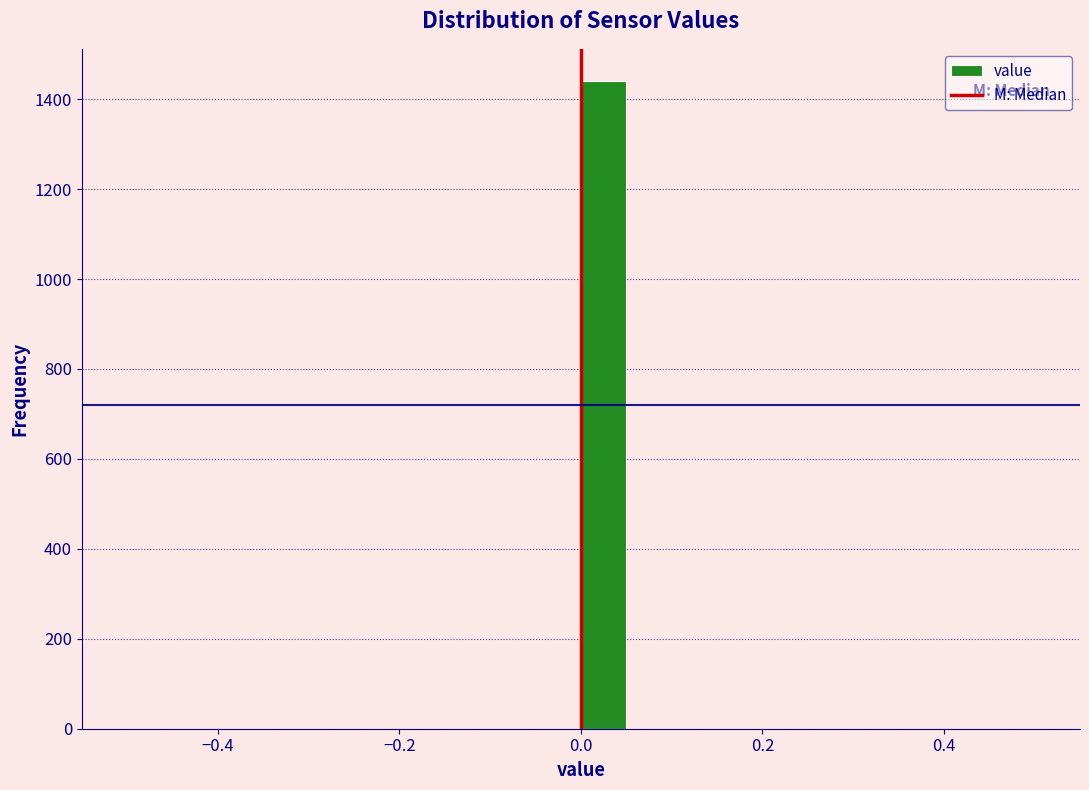

Read against the x-axis, roughly where is the centre of the tallest bar?

0.02